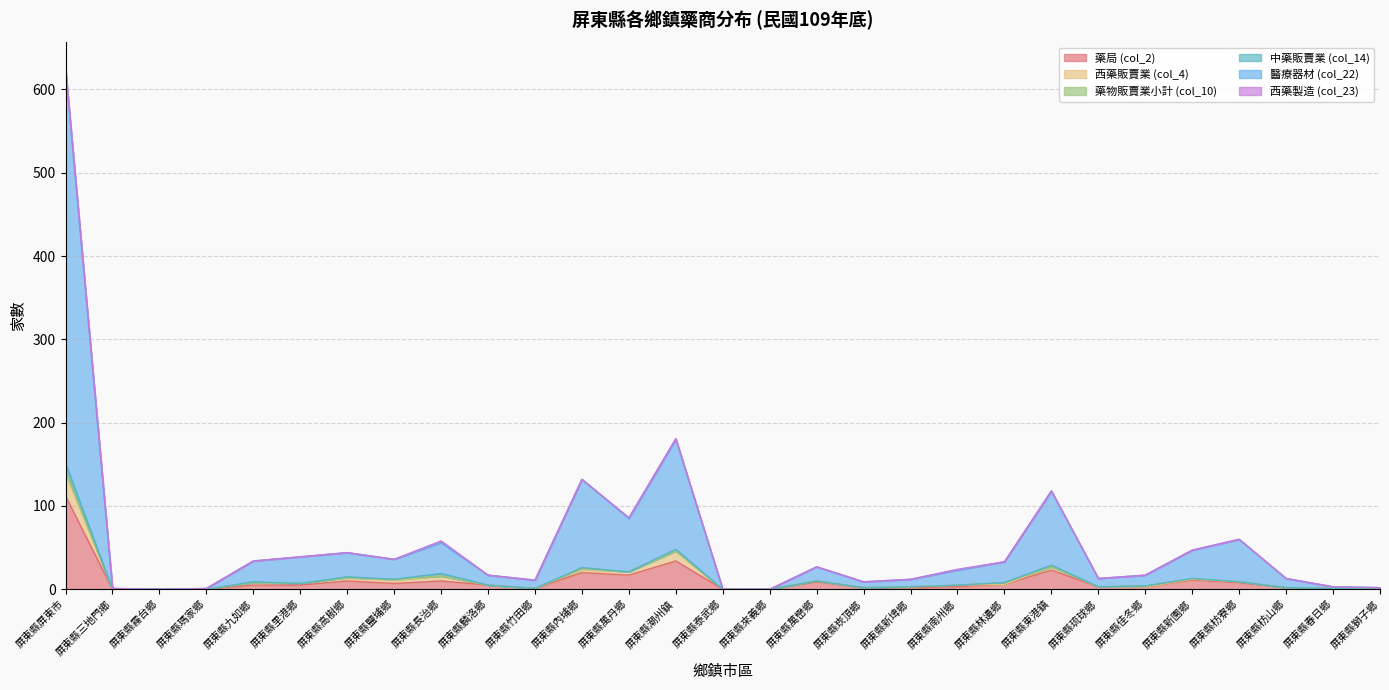

Count the 西藥製造 (col_23) values in the range 0 to 1.

28